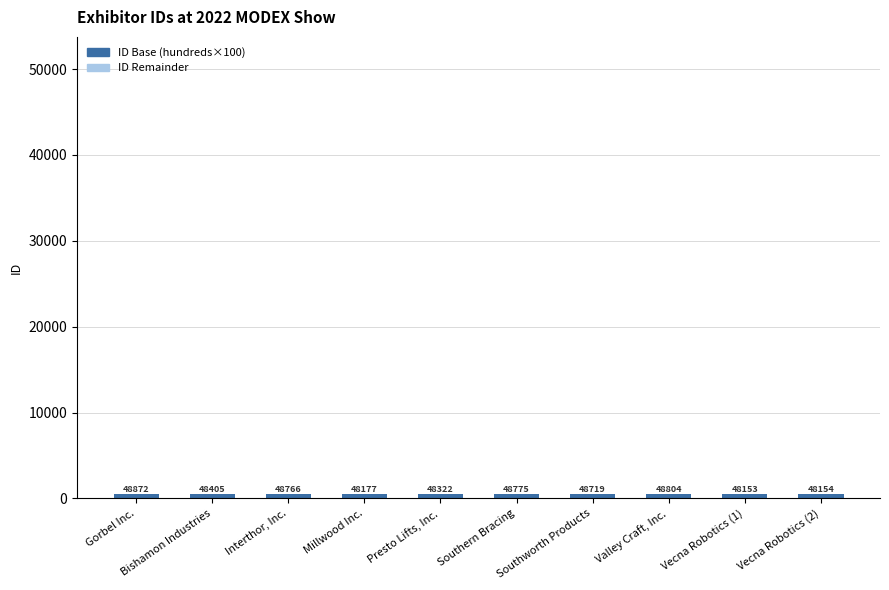

What is the label of the 1st bar from the right?

Vecna Robotics (2)